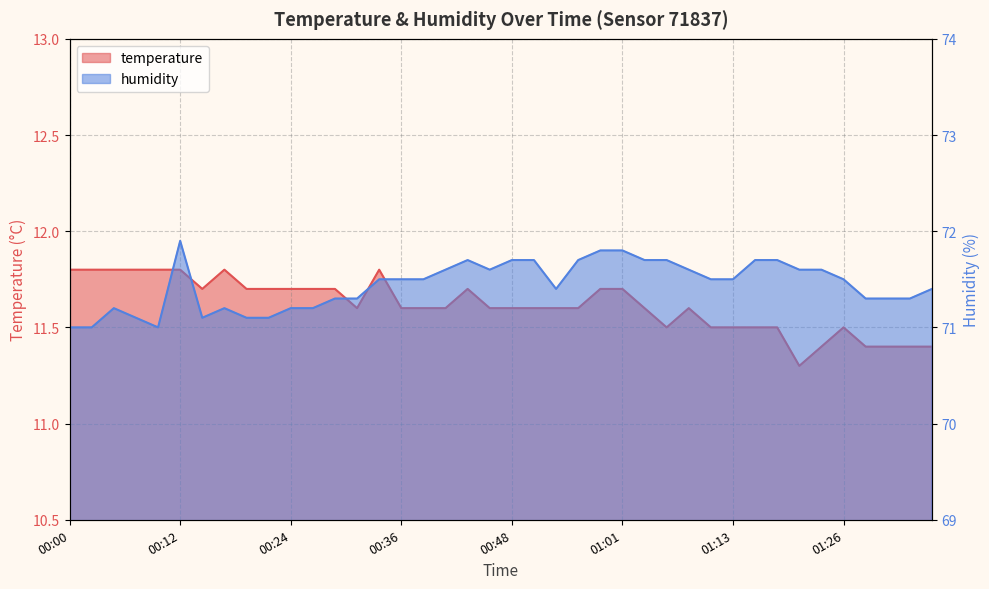

How many lines are shown in the chart?

2